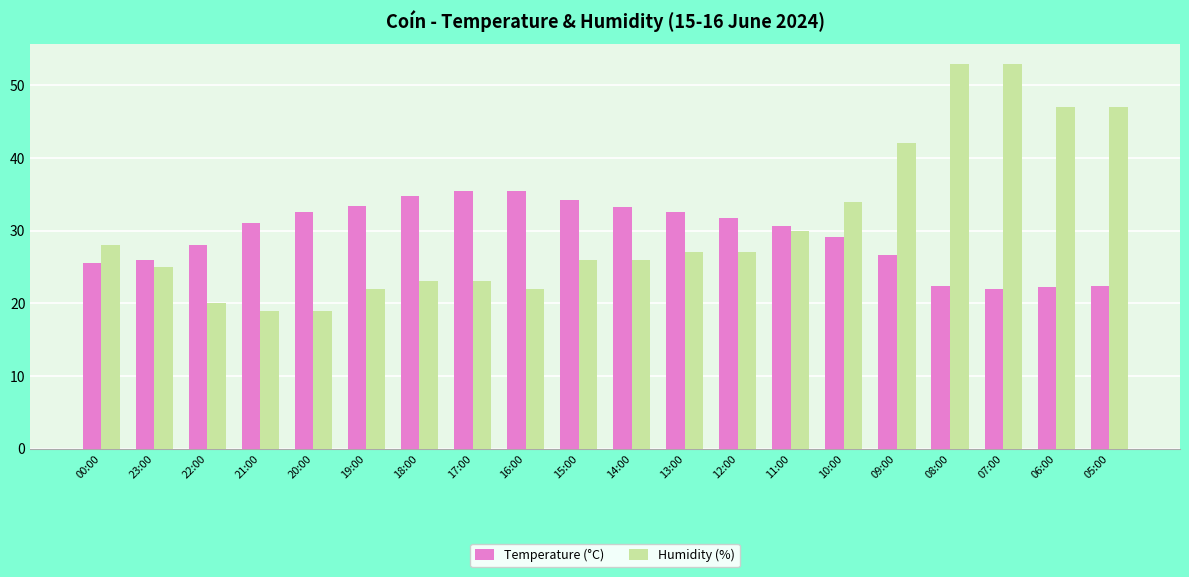

Which series changed the most between 10:00 and 09:00?

Humidity (%)